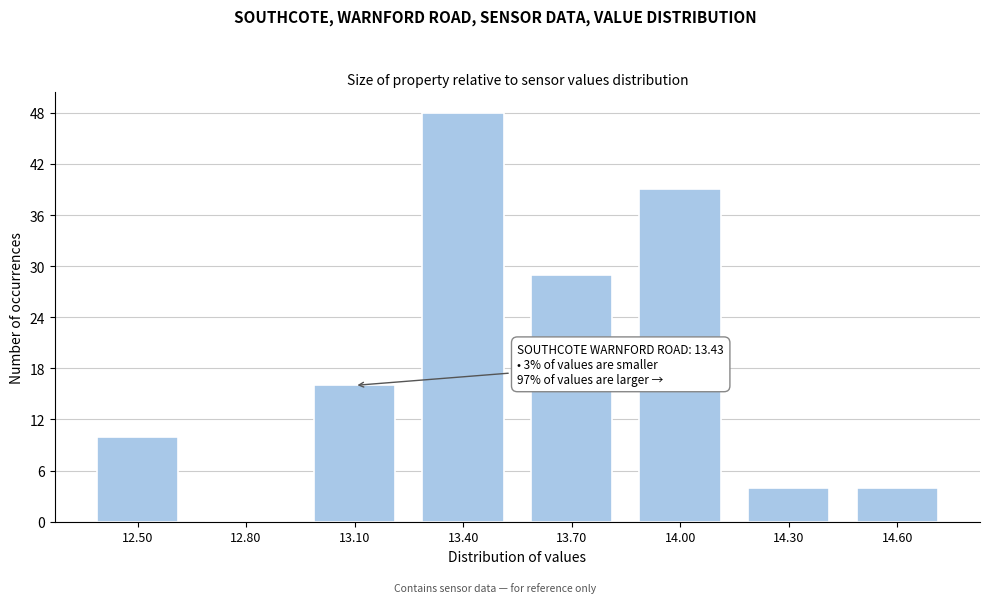

Reading right to left, list all the values displayed in this chart.

14.60=4	14.30=4	14.00=39	13.70=29	13.40=48	13.10=16	12.80=0	12.50=10